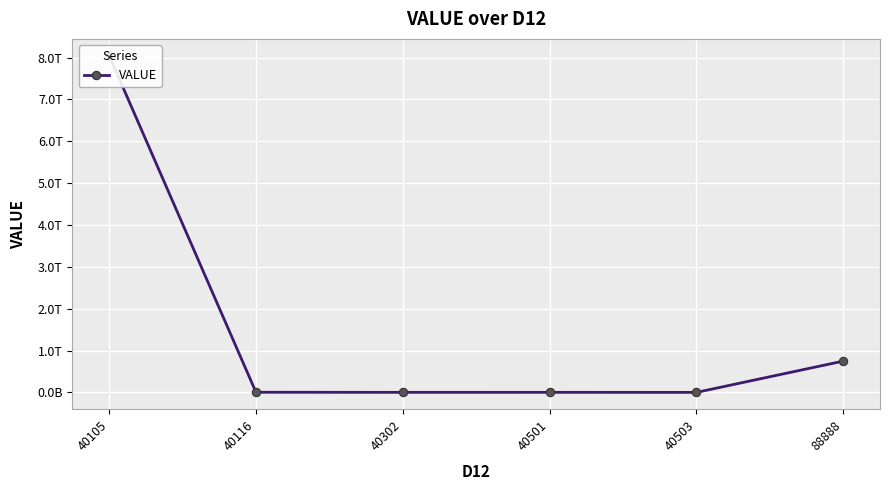

How many interior local valleys (lower than both neighbors) does the data have?

2